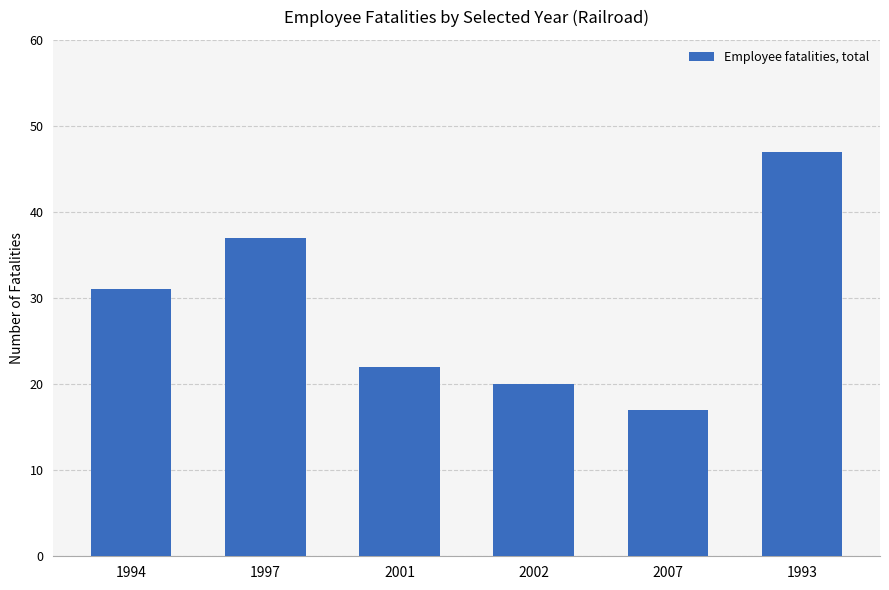

At which label is the value closest to 32?

1994